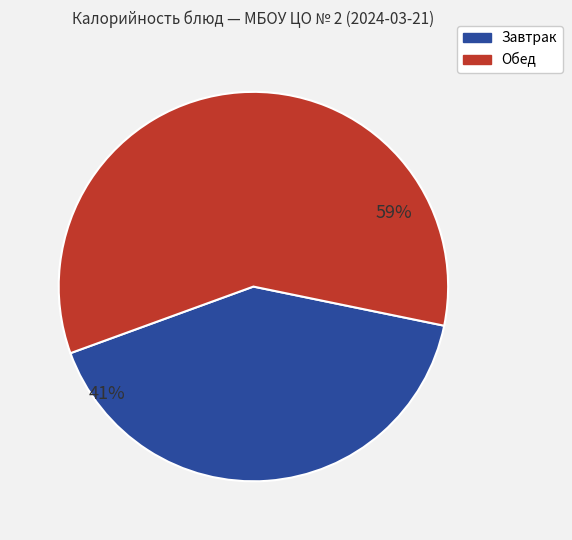

Is there a majority slice in this chart?

Yes